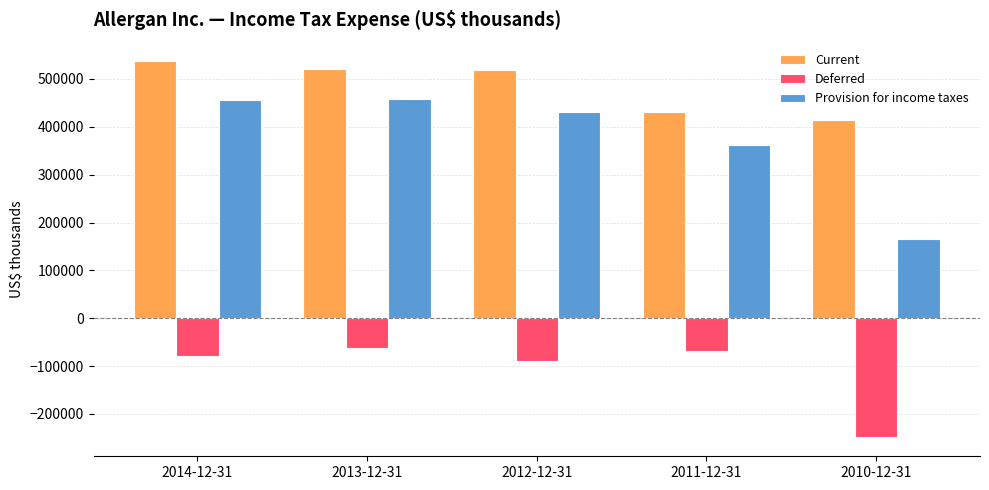

Is the value of Current at 2012-12-31 greater than the value of Provision for income taxes at 2012-12-31?

Yes